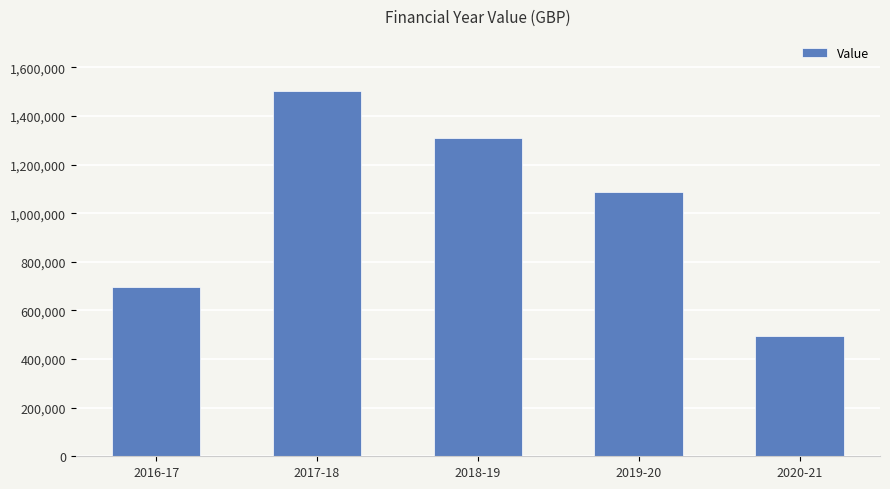

What is the change in value from 2016-17 to 2020-21?

-203584.6